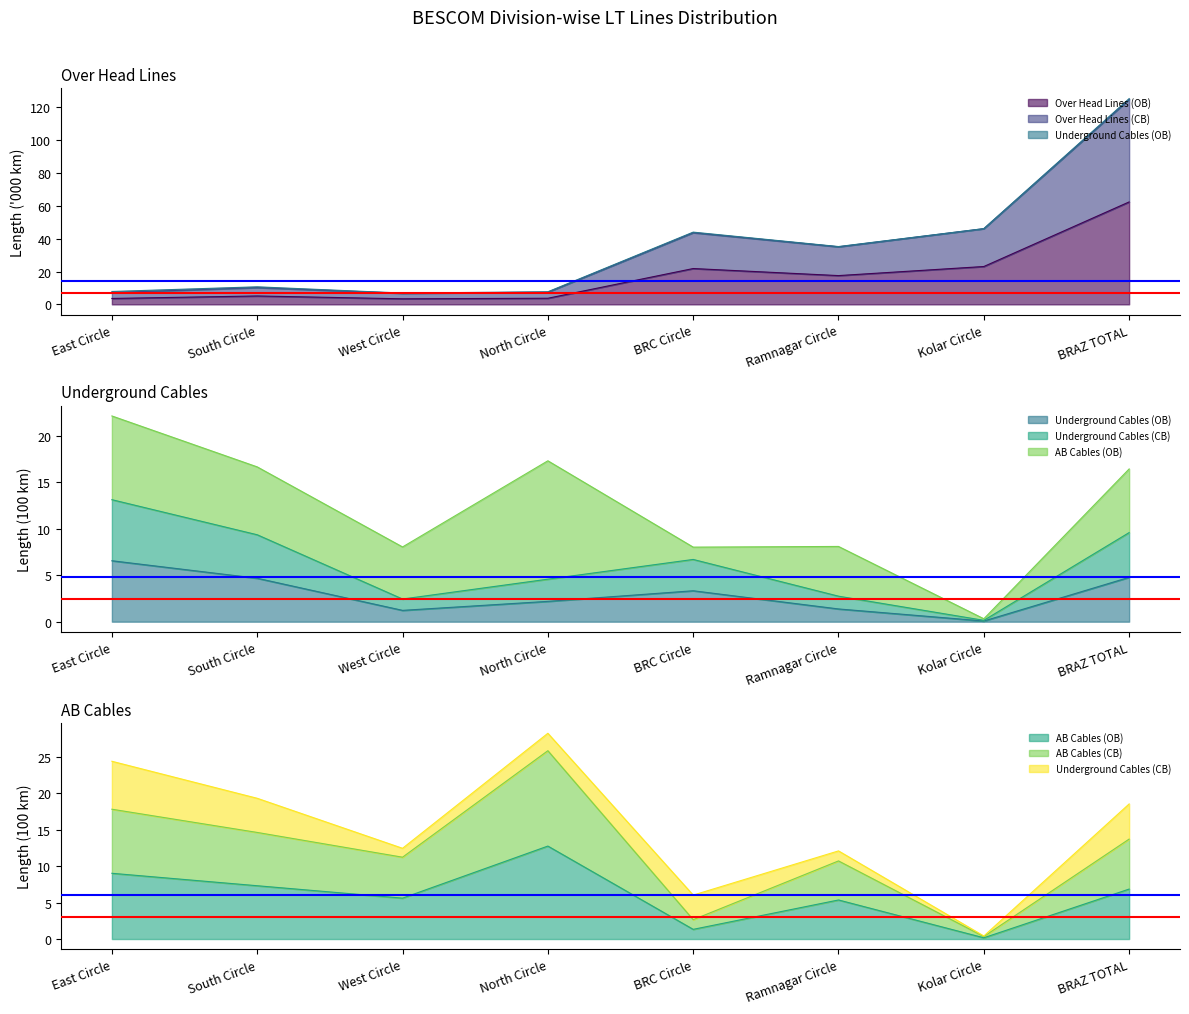

The Over Head Lines (CB) series shows 10.1 at North Circle. True or false?

False